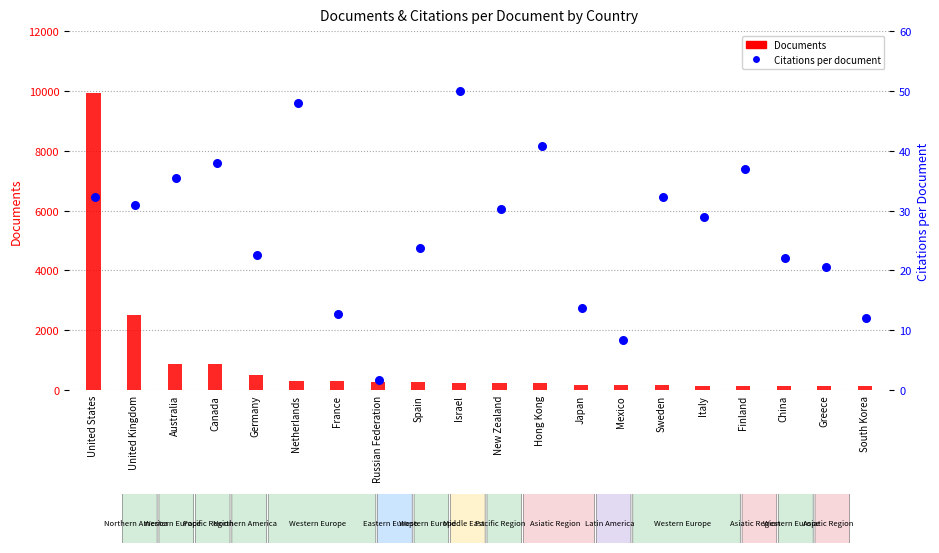

Which series contains the lowest Y value?

Citations per document